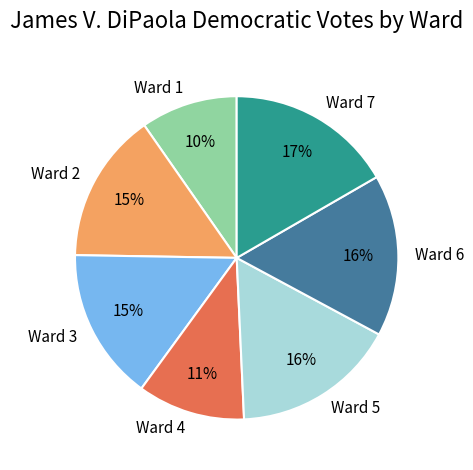

Does Ward 6 represent more than half of the total?

No